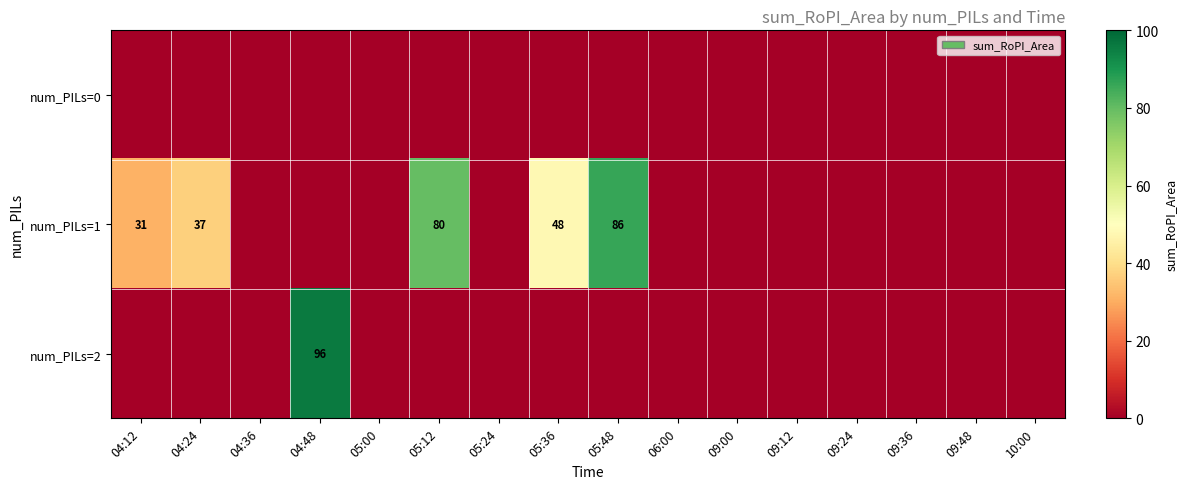

The num_PILs=1 series shows 45 at 05:12. True or false?

False